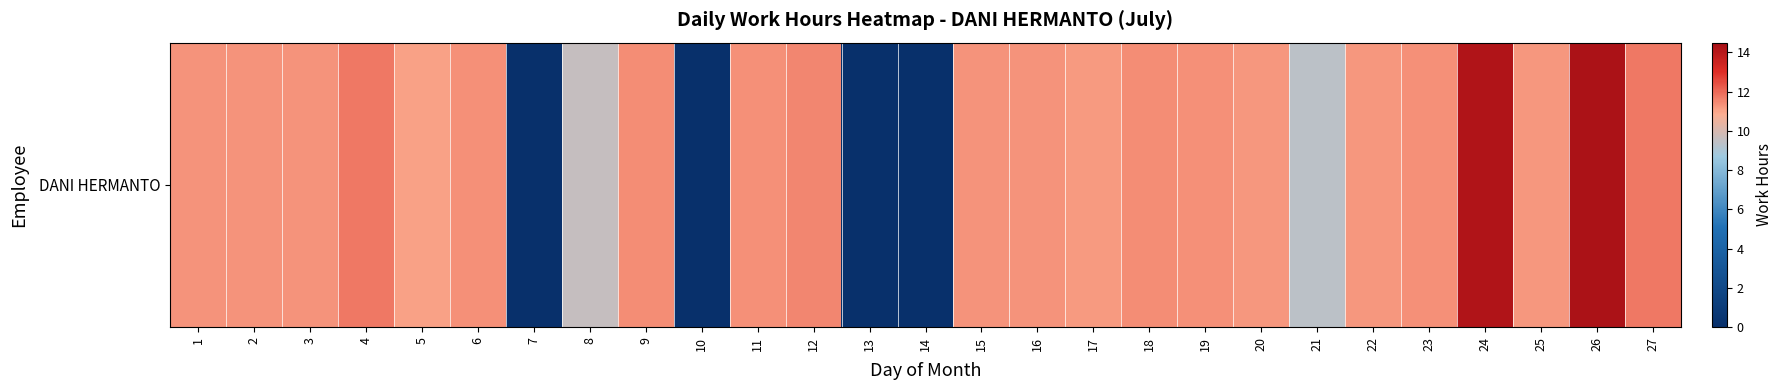

What is the ratio of the value at 6 to the value at 16?

1.0